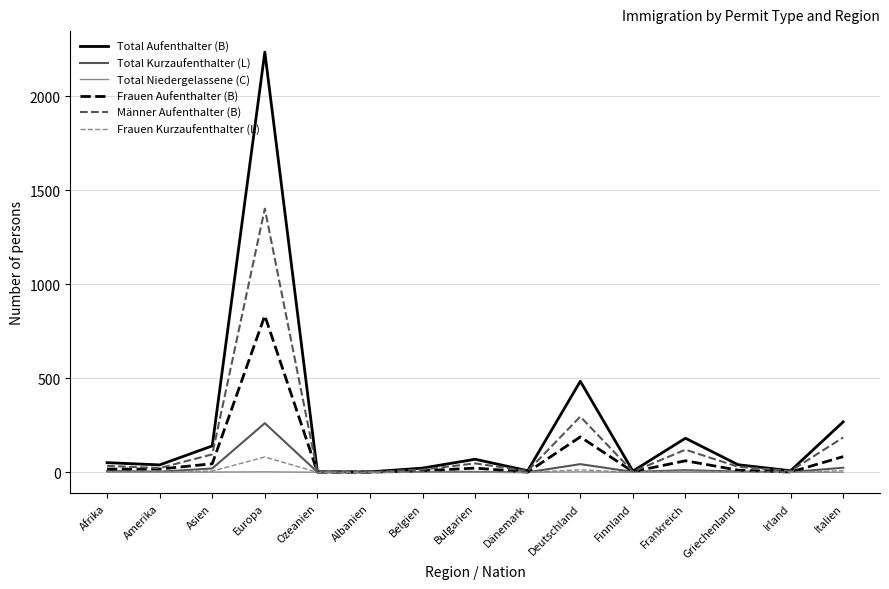

What are all the series names shown in the legend?

Total Aufenthalter (B), Total Kurzaufenthalter (L), Total Niedergelassene (C), Frauen Aufenthalter (B), Männer Aufenthalter (B), Frauen Kurzaufenthalter (L)